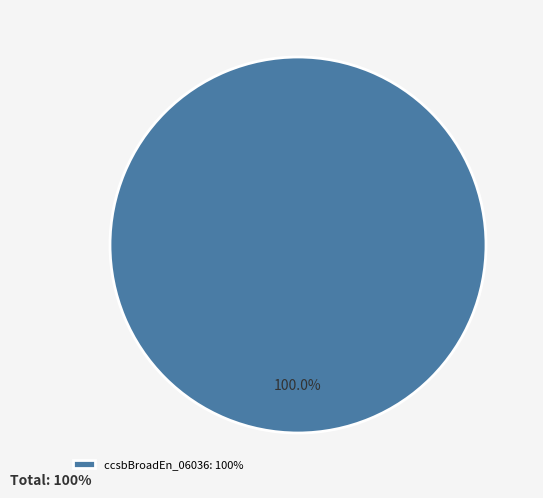

Is there a majority slice in this chart?

Yes